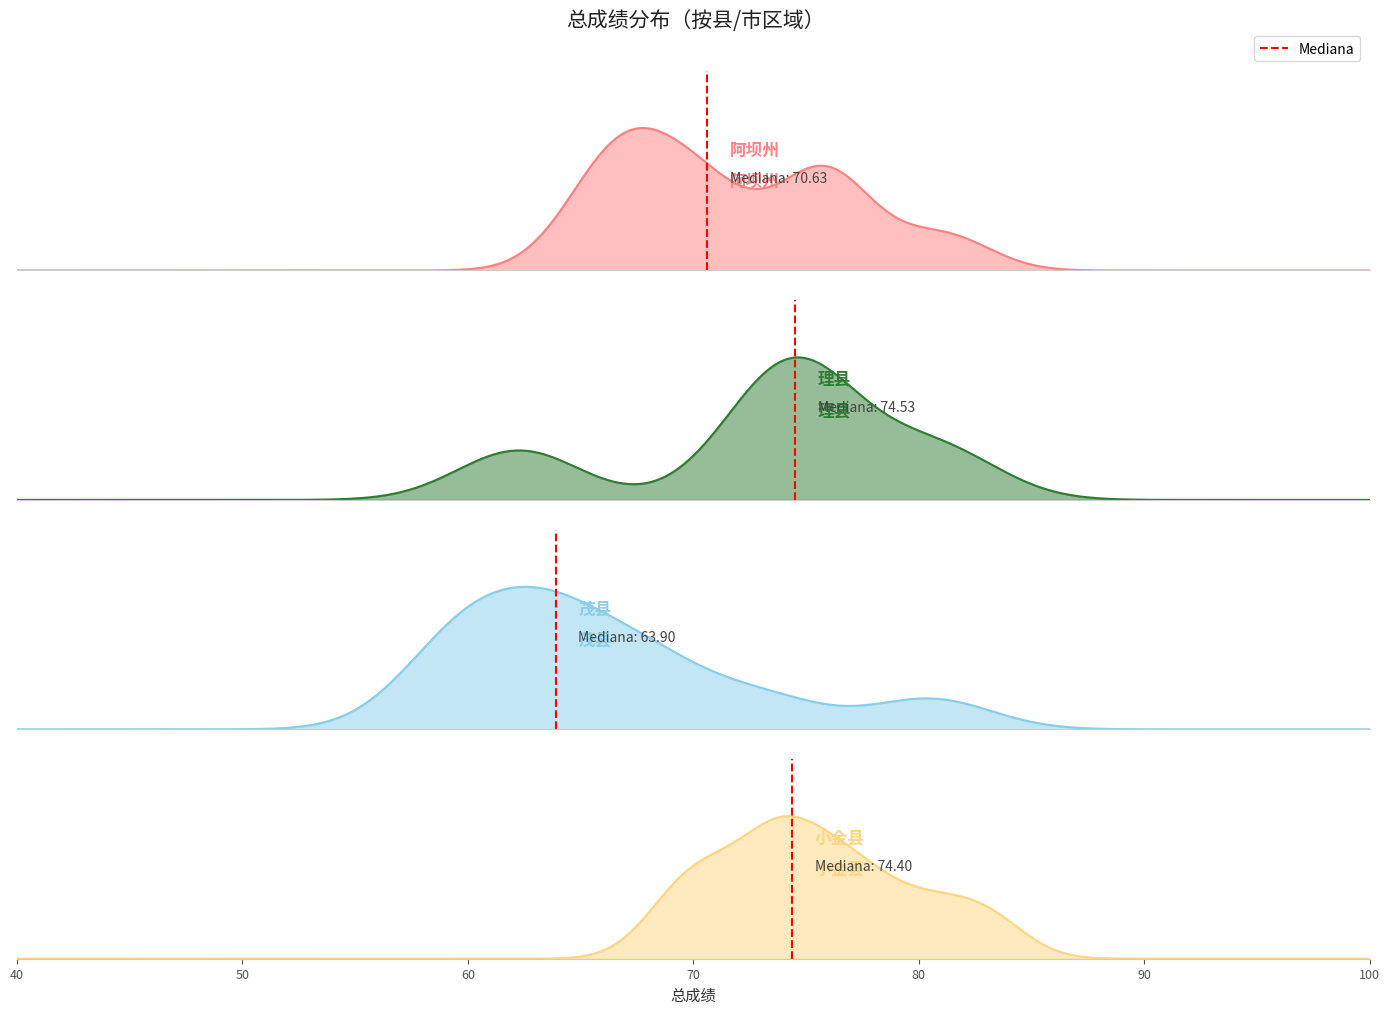

At which category does the chart reach its minimum across all series?

40